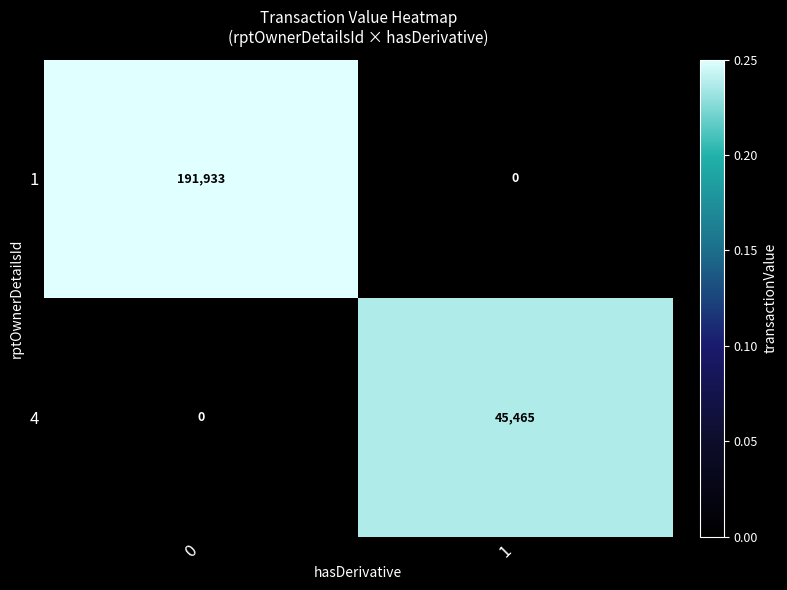

What is the difference between the maximum and minimum values in the 1 series?

191933